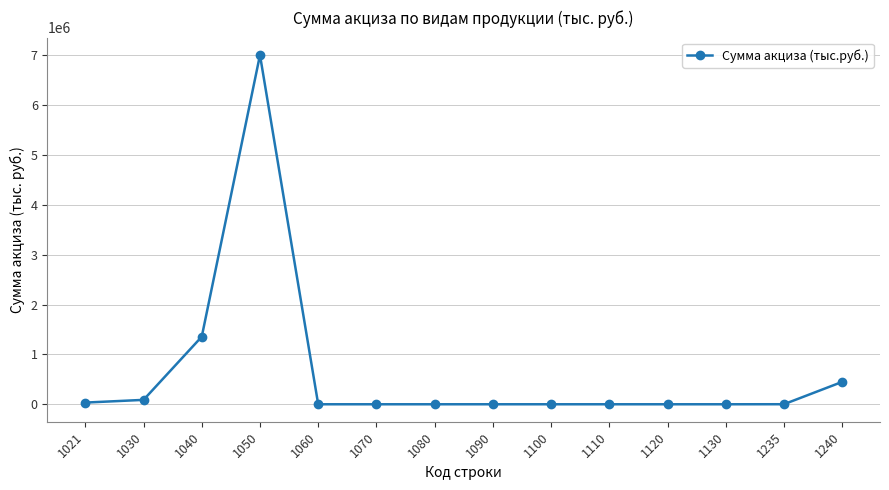

What is the difference between the maximum and second lowest values?

7000678